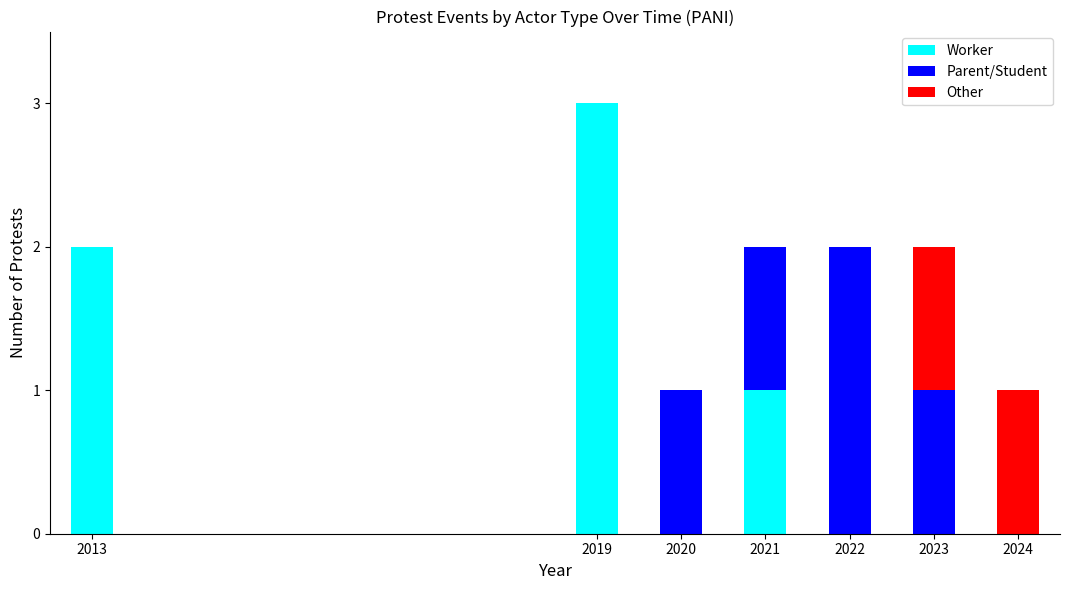

At which category is the sum across all series the highest?

2019